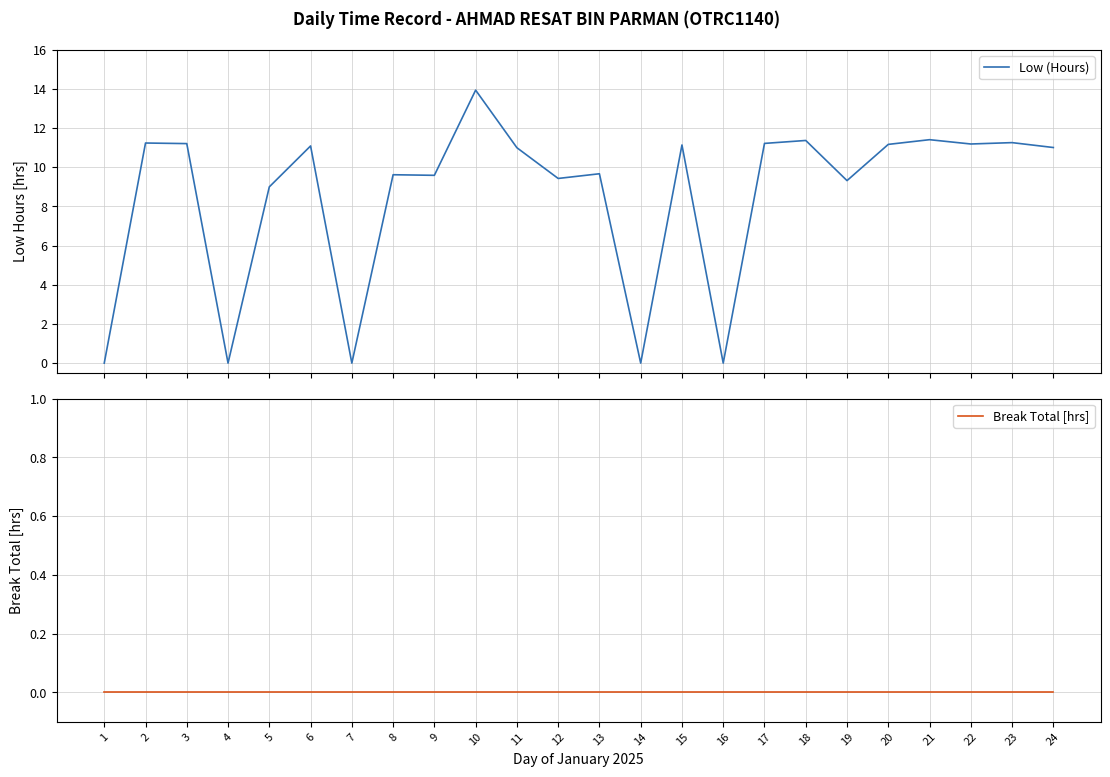

Reading right to left, extract all data points from this chart.

Low (Hours): 24=11.0	23=11.3	22=11.2	21=11.4	20=11.2	19=9.3	18=11.4	17=11.2	16=0.0	15=11.1	14=0.0	13=9.7	12=9.4	11=11.0	10=13.9	9=9.6	8=9.6	7=0.0	6=11.1	5=9.0	4=0.0	3=11.2	2=11.2	1=0.0
Break Total [hrs]: 24=0.0	23=0.0	22=0.0	21=0.0	20=0.0	19=0.0	18=0.0	17=0.0	16=0.0	15=0.0	14=0.0	13=0.0	12=0.0	11=0.0	10=0.0	9=0.0	8=0.0	7=0.0	6=0.0	5=0.0	4=0.0	3=0.0	2=0.0	1=0.0